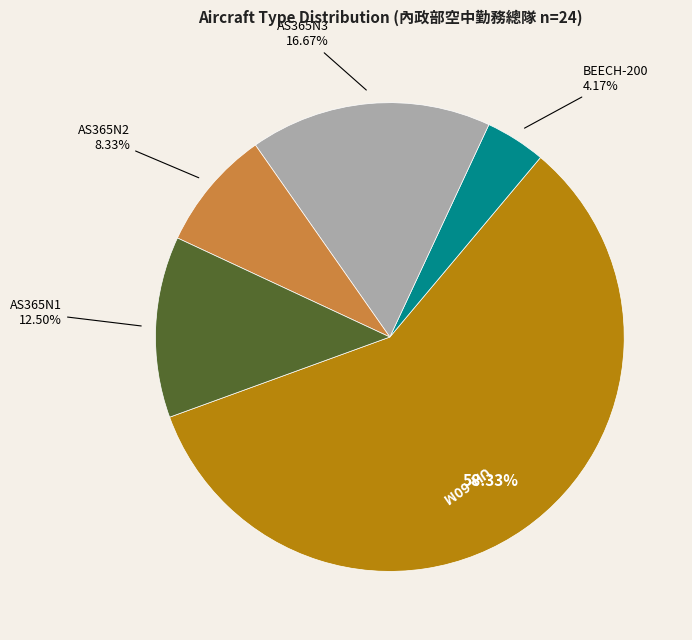

Is there any slice that represents more than half of the pie?

Yes